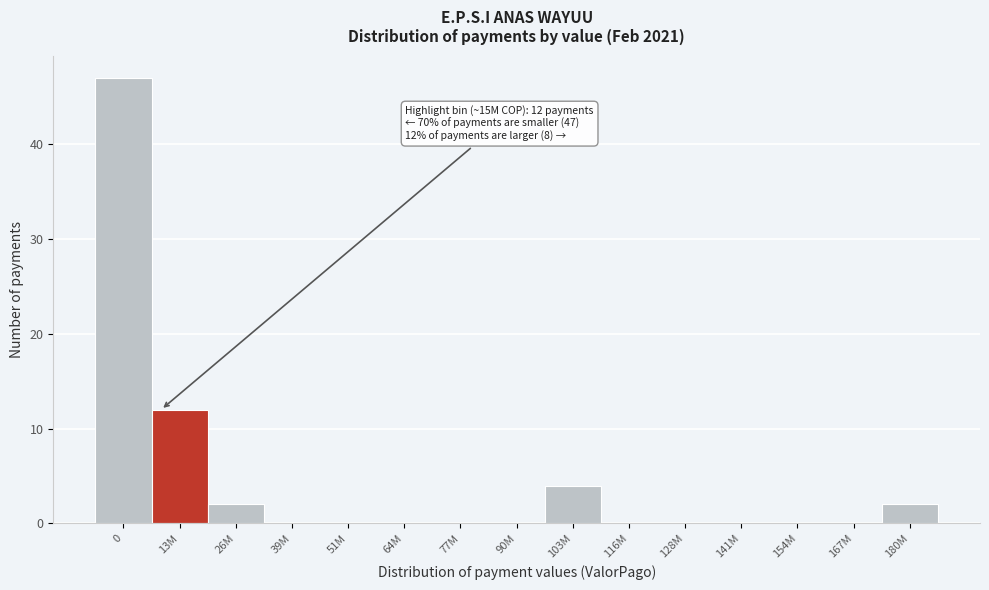

Reading right to left, what are all the values shown in this chart?

180M=2	167M=0	154M=0	141M=0	128M=0	116M=0	103M=4	90M=0	77M=0	64M=0	51M=0	39M=0	26M=2	13M=12	0=47